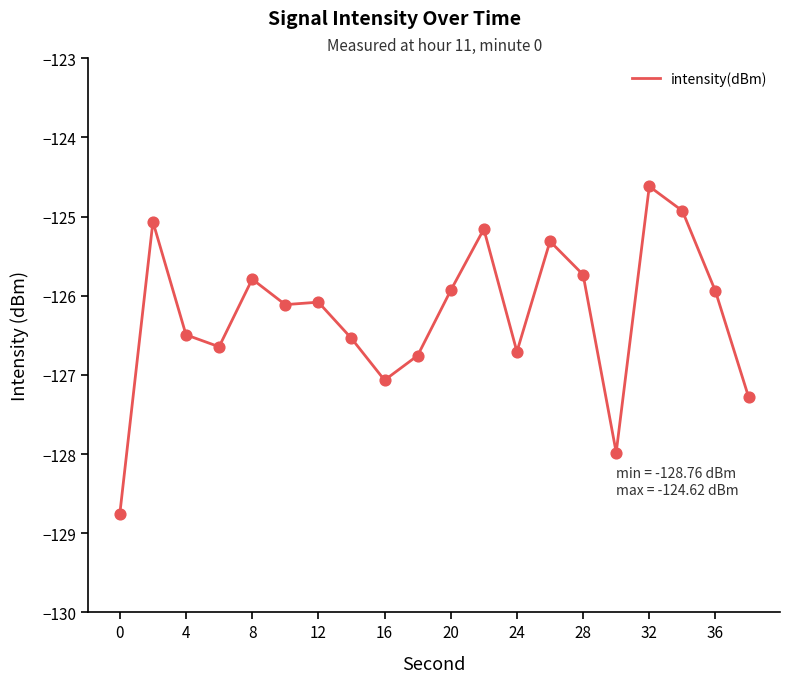

What is the minimum value shown in the chart?

-128.8